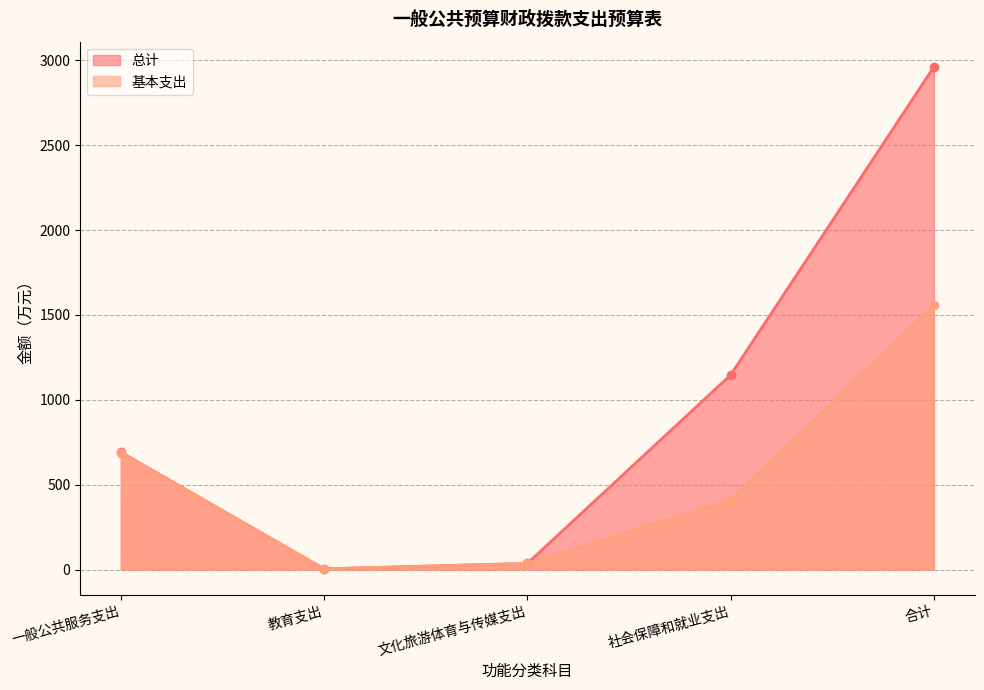

How many categories are shown in the chart?

5